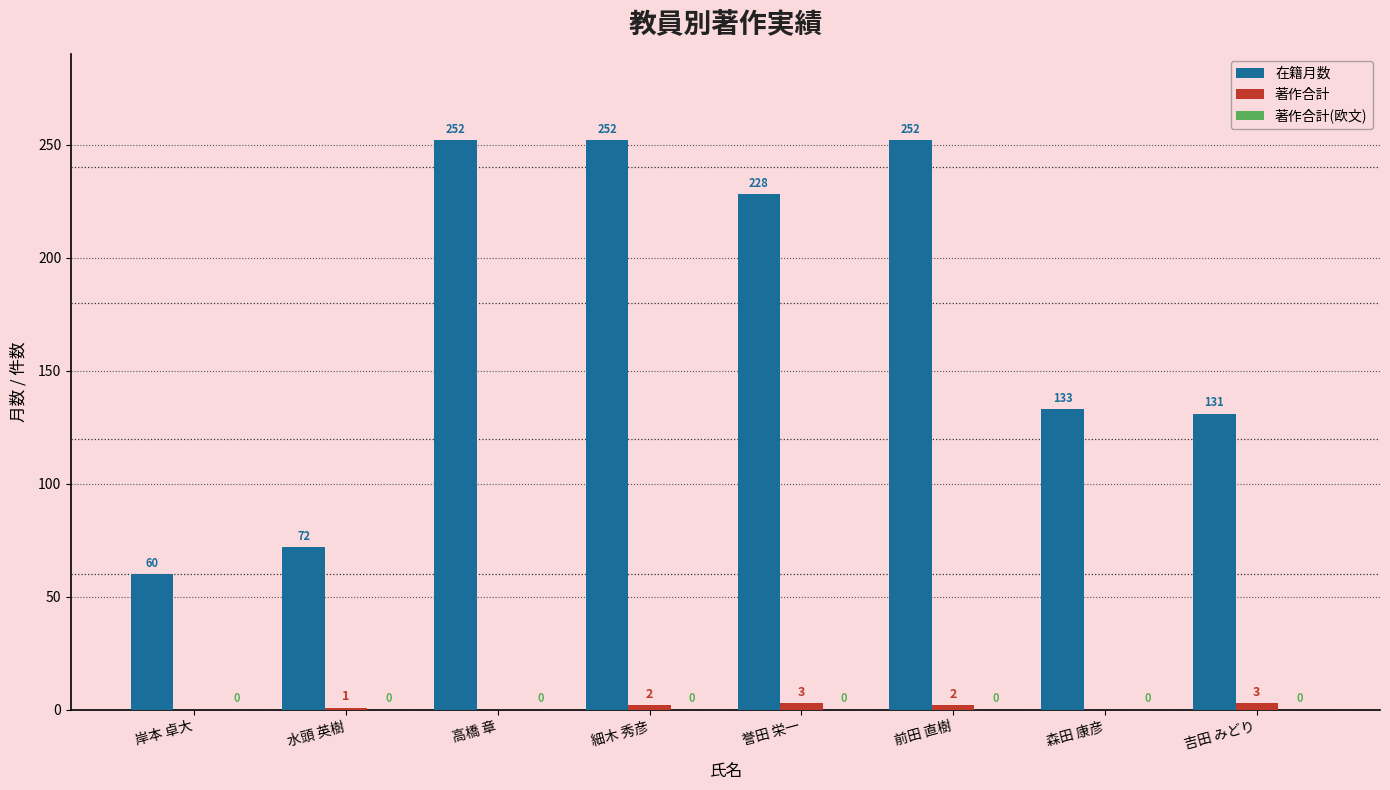

Is it true that 在籍月数 equals 133 at 森田 康彦?

True